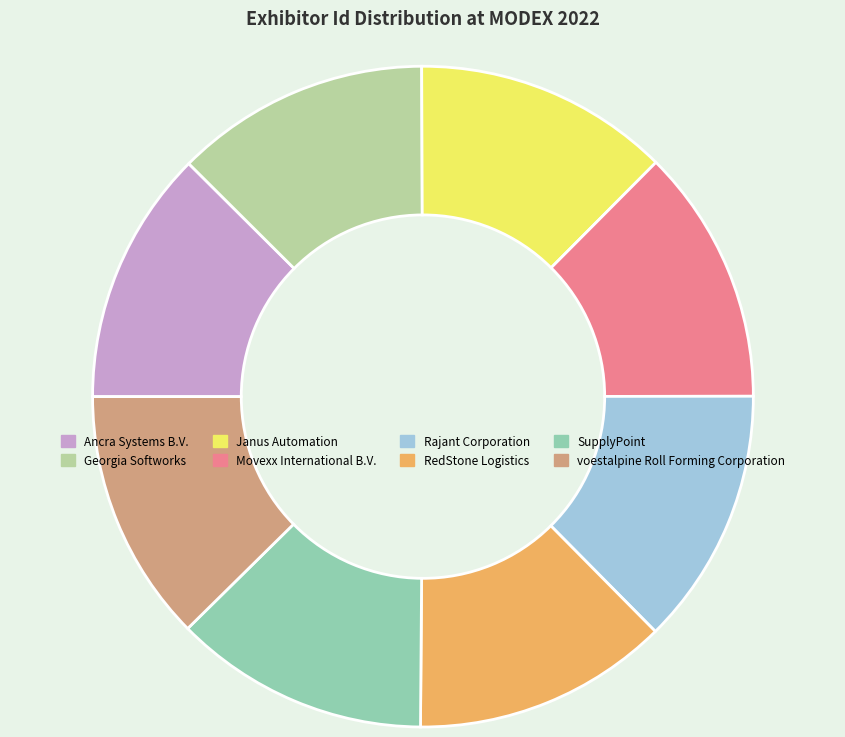

Do Janus Automation and voestalpine Roll Forming Corporation together represent more than half of the pie?

No